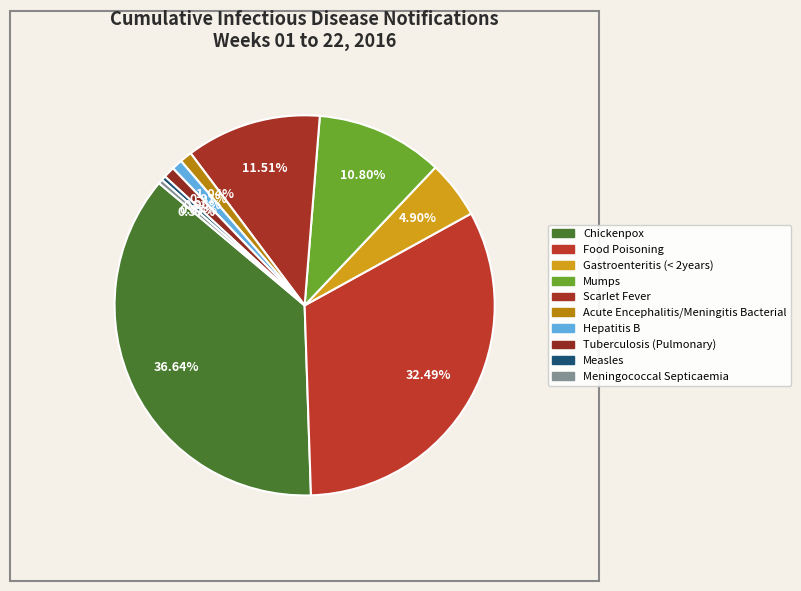

Which category has the biggest portion of the pie?

Chickenpox